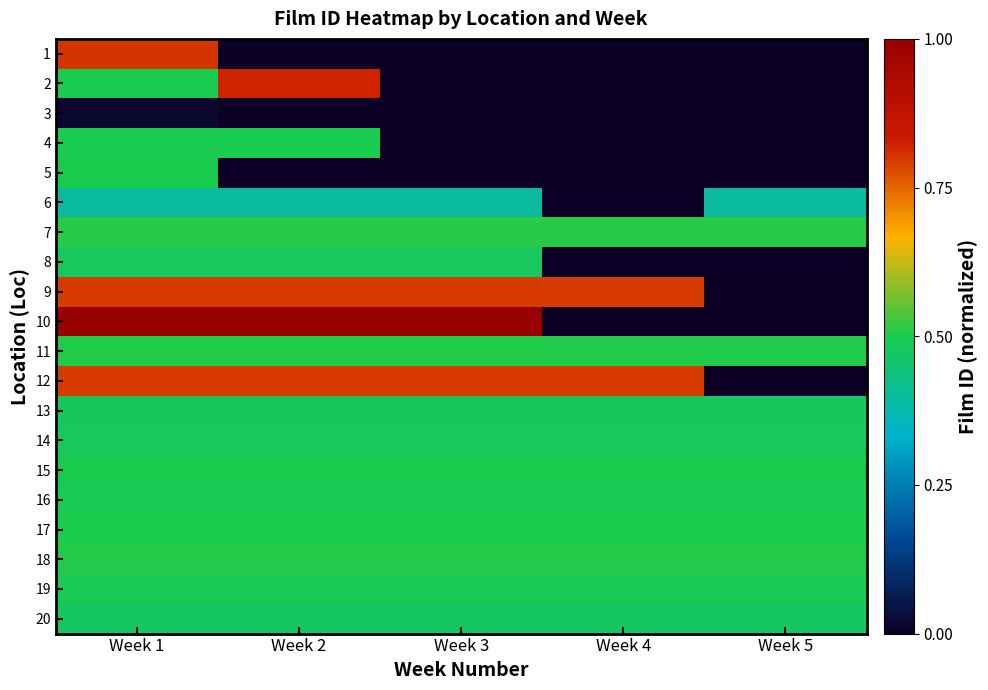

What is the spread (max minus min) of values at Week 1?

1.0